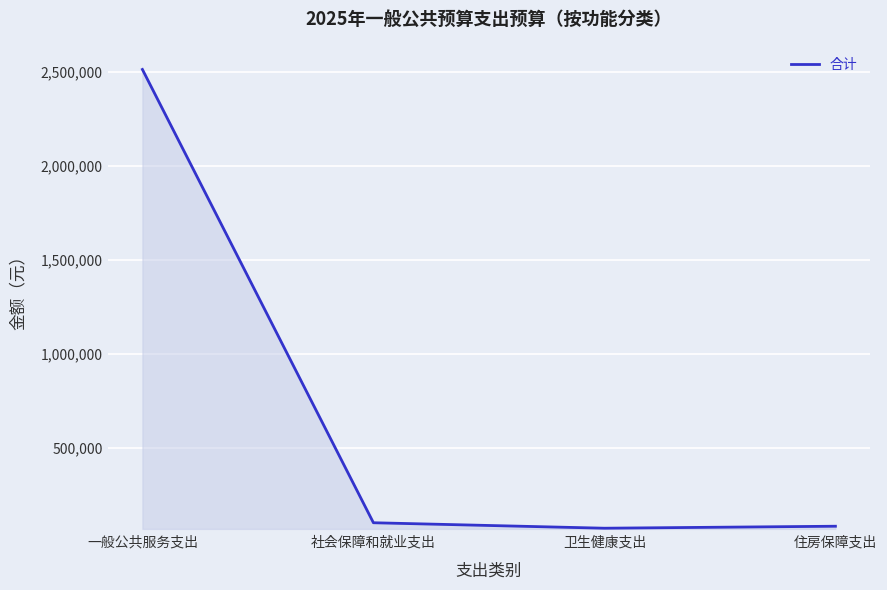

Reading left to right, transcribe all the data shown in this chart.

2511126.2	101175.0	72075.0	82644.0